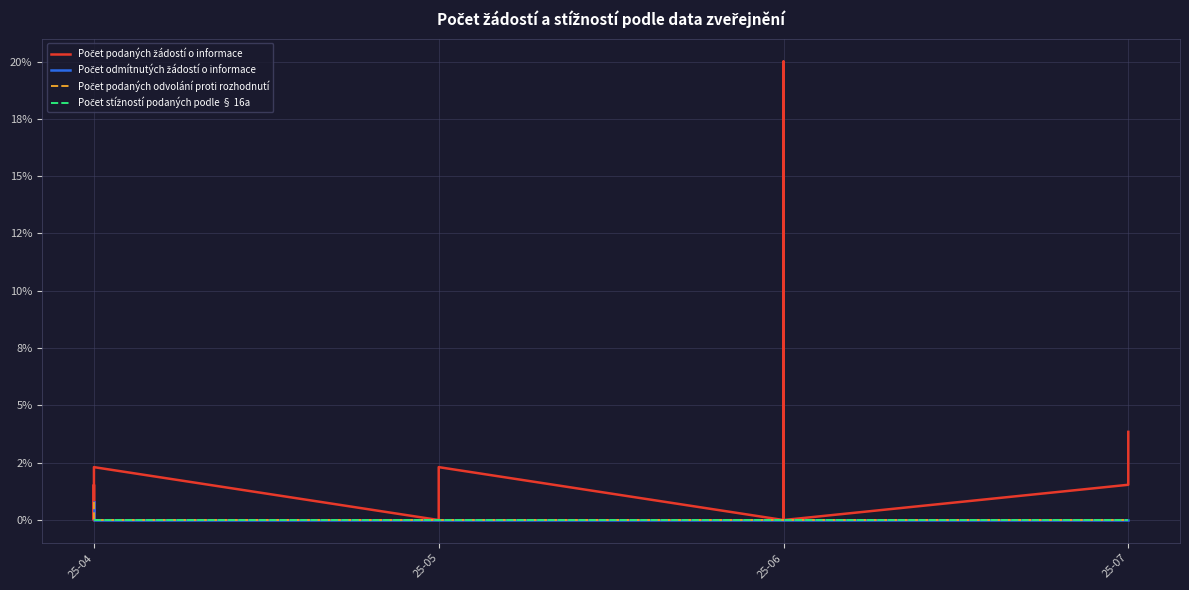

What is the maximum value for Počet podaných žádostí o informace?

20.0